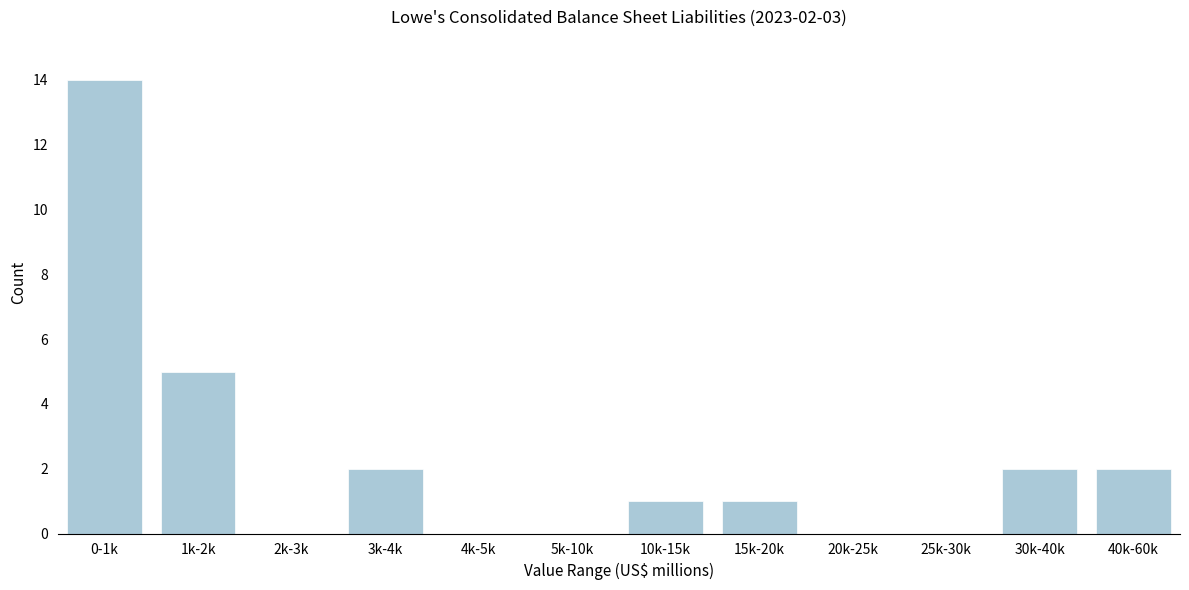

Reading right to left, extract all data points from this chart.

40k-60k=2	30k-40k=2	25k-30k=0	20k-25k=0	15k-20k=1	10k-15k=1	5k-10k=0	4k-5k=0	3k-4k=2	2k-3k=0	1k-2k=5	0-1k=14